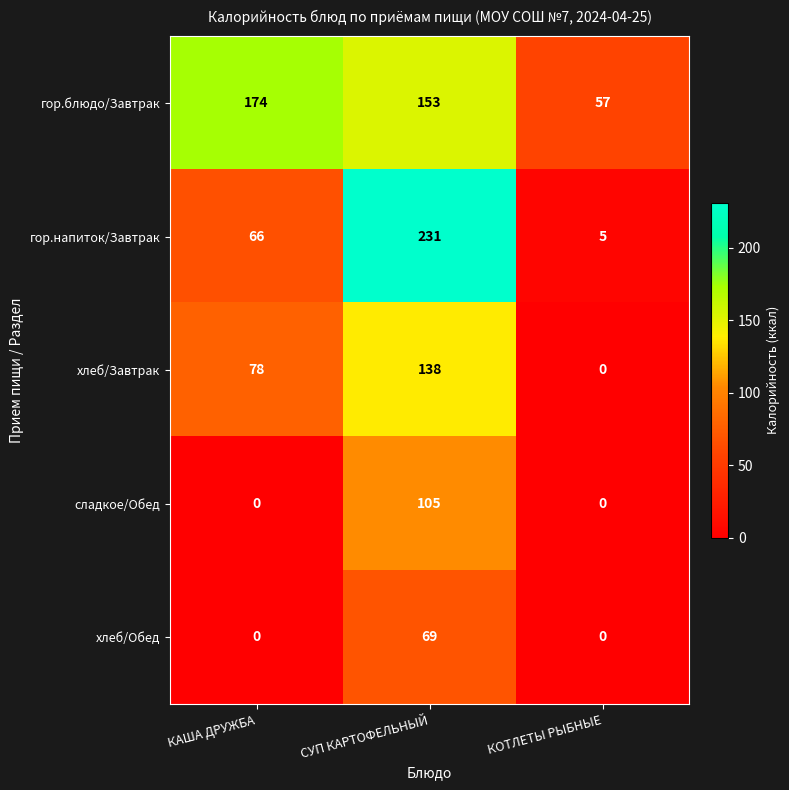

Which series changed the most between СУП КАРТОФЕЛЬНЫЙ and КОТЛЕТЫ РЫБНЫЕ?

гор.напиток/Завтрак